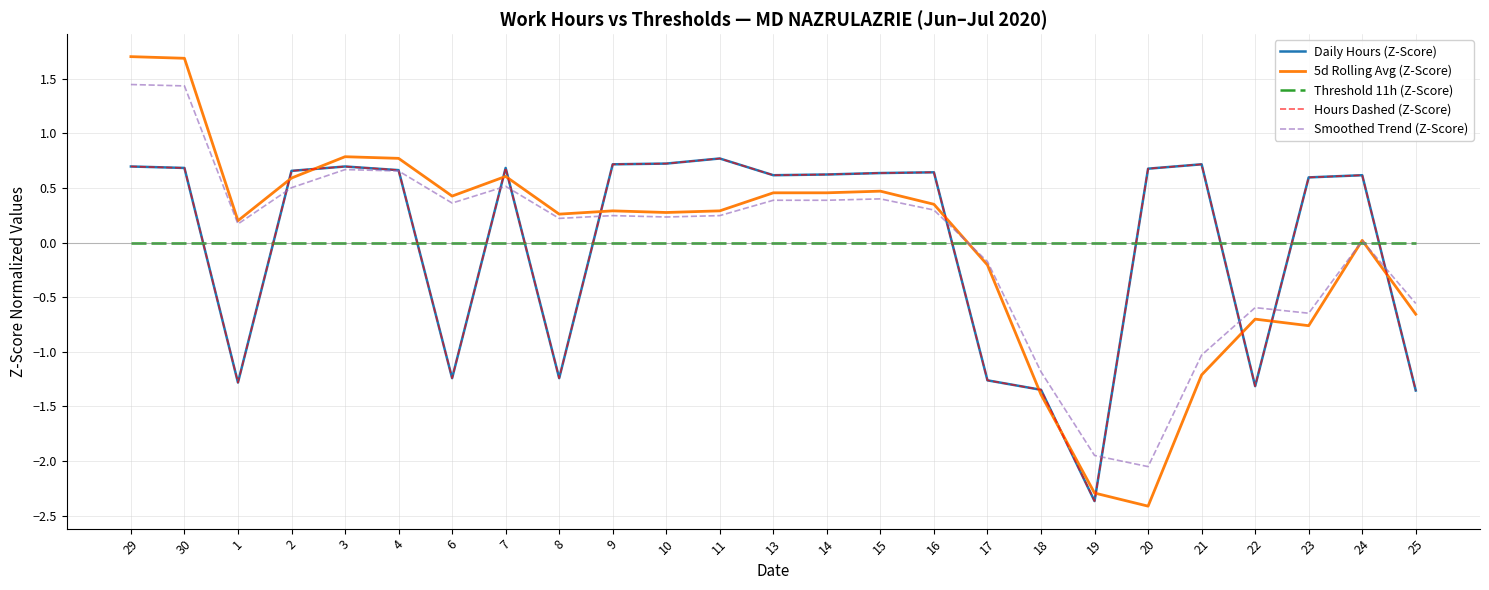

Rank the series by their maximum value, from lowest to highest.

Threshold 11h (Z-Score), Daily Hours (Z-Score), Hours Dashed (Z-Score), Smoothed Trend (Z-Score), 5d Rolling Avg (Z-Score)